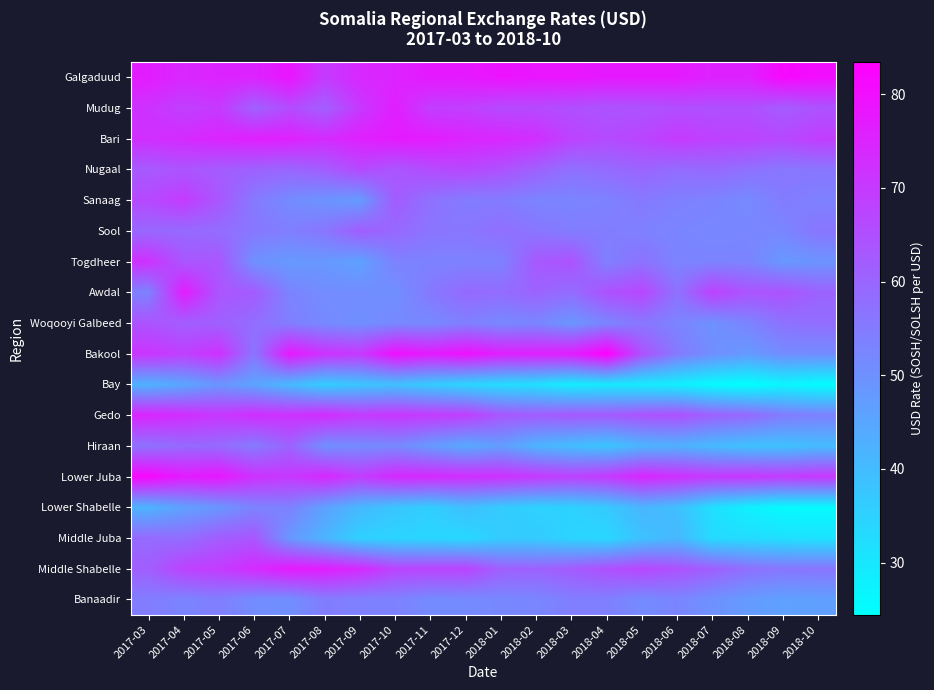

Count the number of categories in the chart.

20